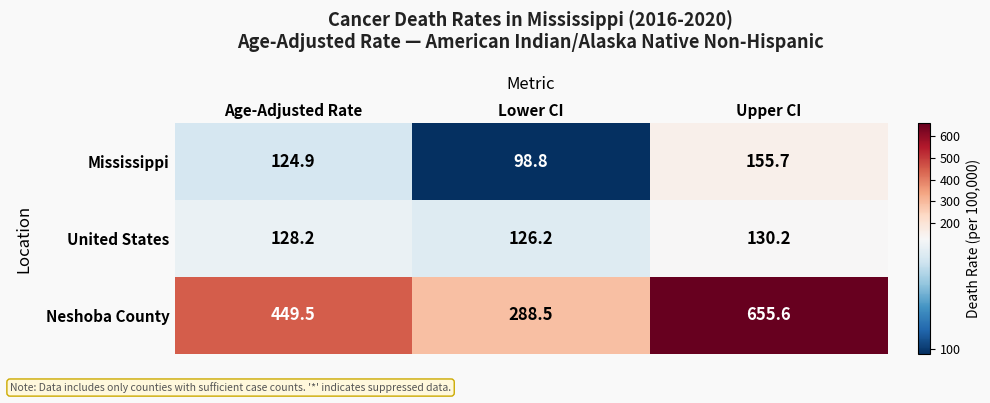

What is the smallest value displayed?

98.8